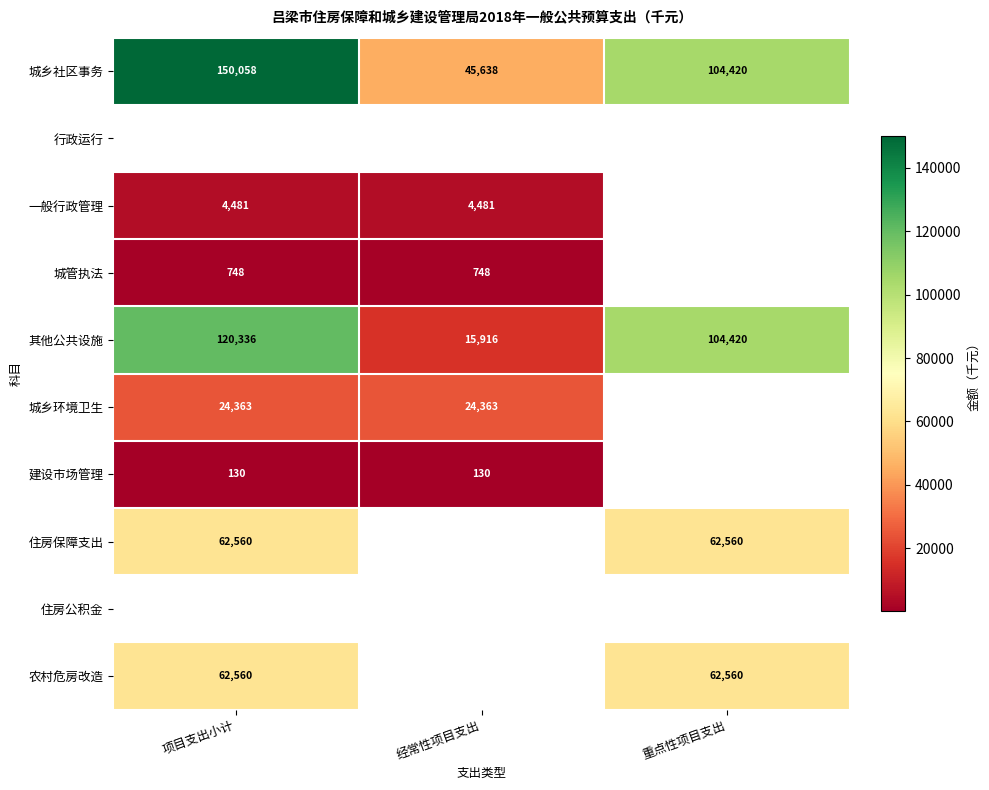

Which category has the highest value in the 城乡社区事务 series?

项目支出小计